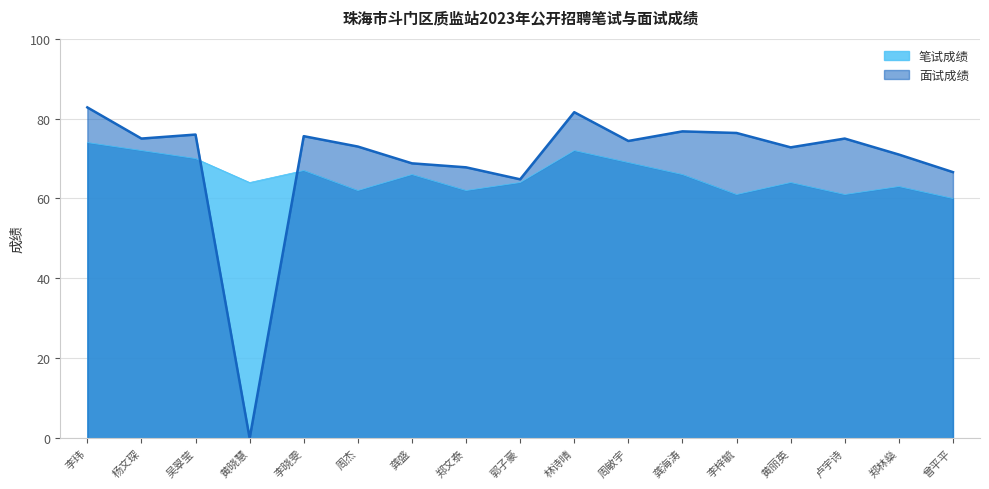

At which label does 面试成绩 reach its peak?

李玮